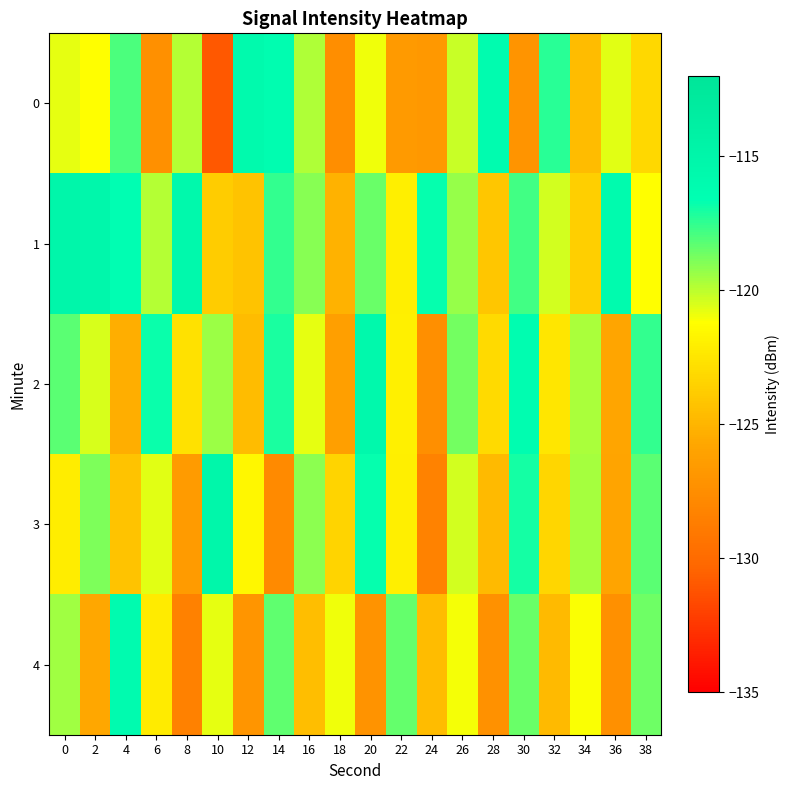

Rank the series at 18 from lowest to highest value.

0, 2, 1, 3, 4